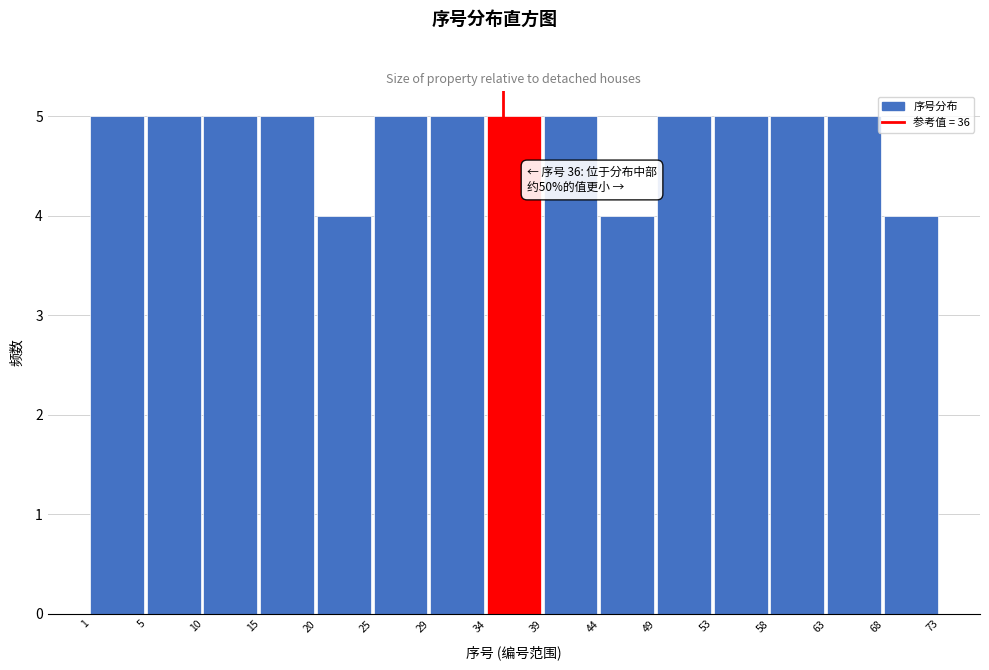

Reading right to left, transcribe all the data shown in this chart.

4	5	5	5	5	4	5	5	5	5	4	5	5	5	5